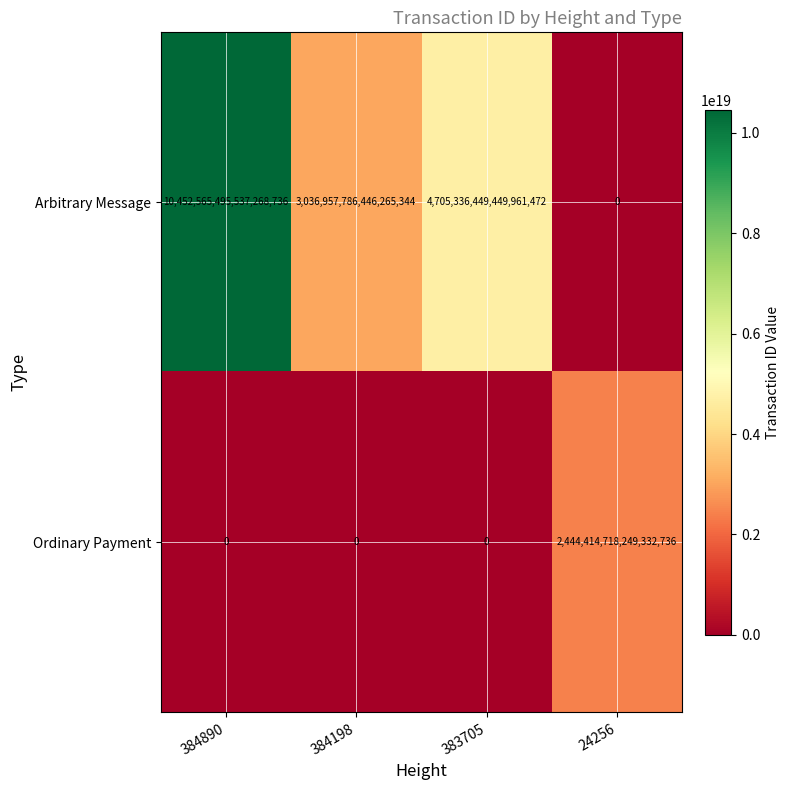

The value of Ordinary Payment at 384890 is 0. True or false?

True